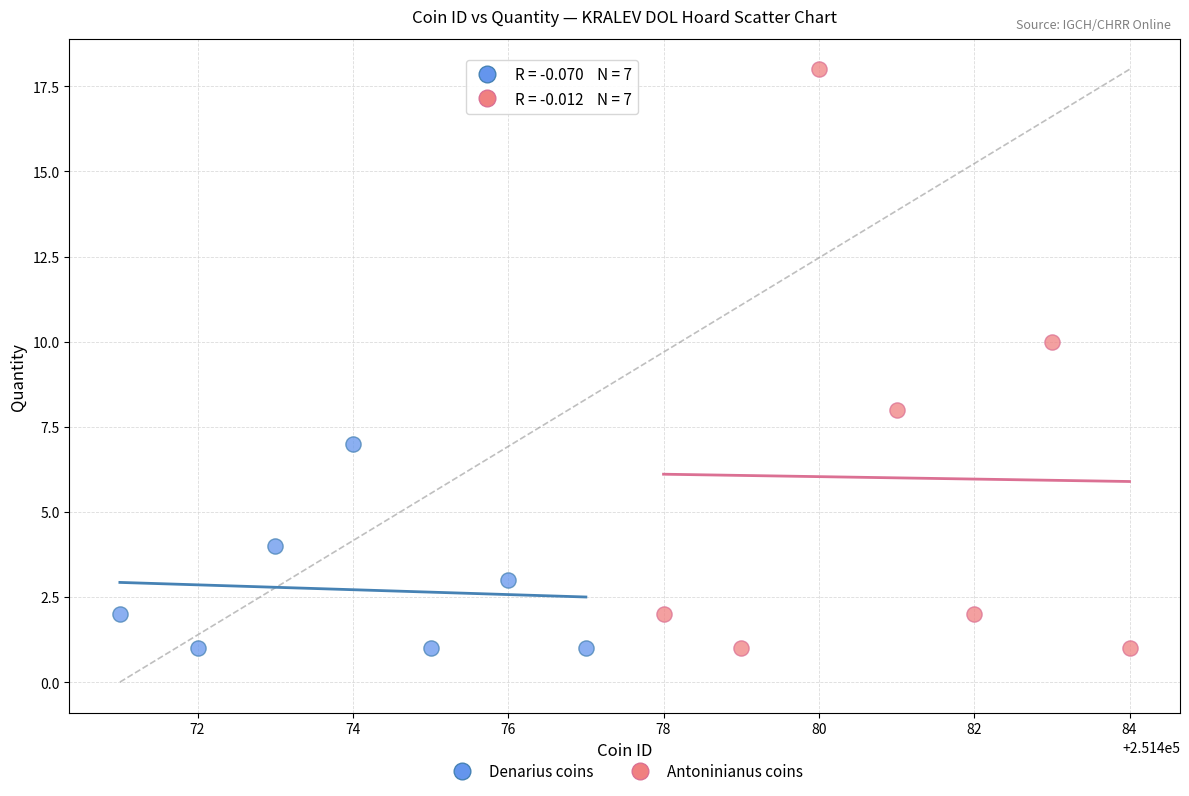

Which series has the widest spread of Y values?

Antoninianus coins